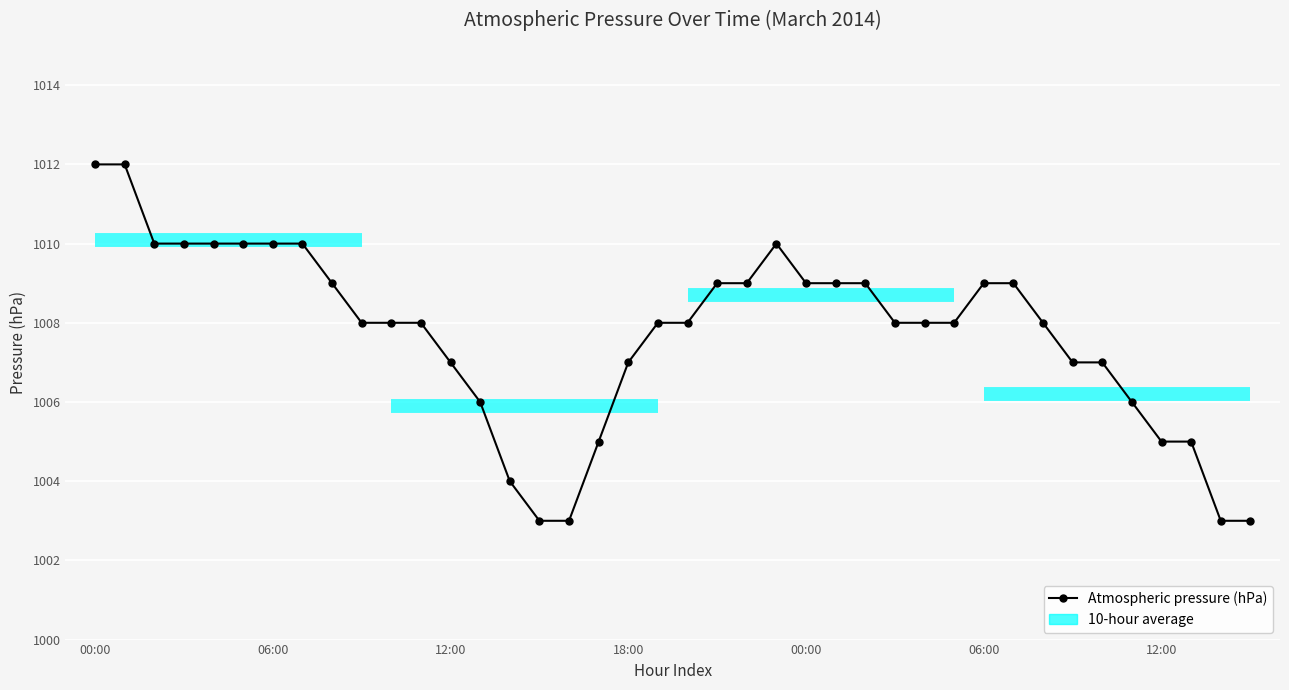

How many points are higher than both their immediate neighbors (excluding endpoints)?

1